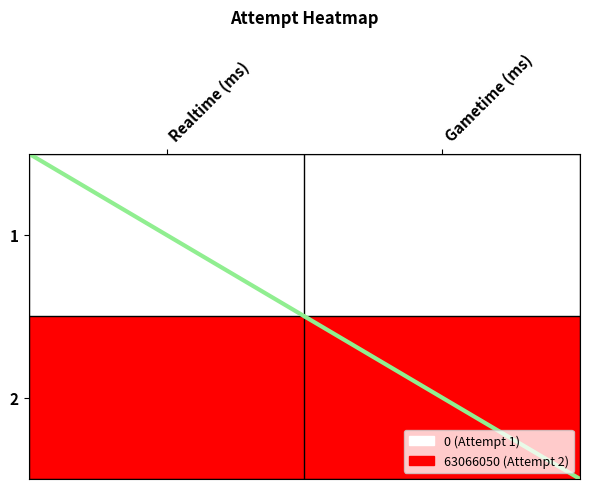

At how many categories does at least one series exceed 54623396?

2